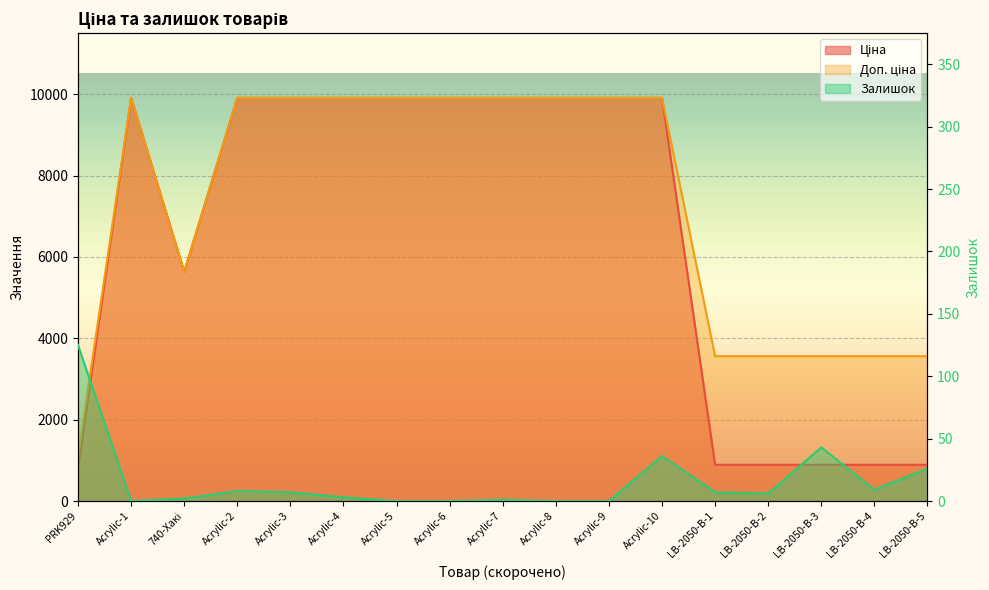

Rank the categories by Ціна value from lowest to highest.

PRK929, LB-2050-В-1, LB-2050-В-2, LB-2050-В-3, LB-2050-В-4, LB-2050-В-5, 740-Хакі, Acrylic-1, Acrylic-2, Acrylic-3, Acrylic-4, Acrylic-5, Acrylic-6, Acrylic-7, Acrylic-8, Acrylic-9, Acrylic-10